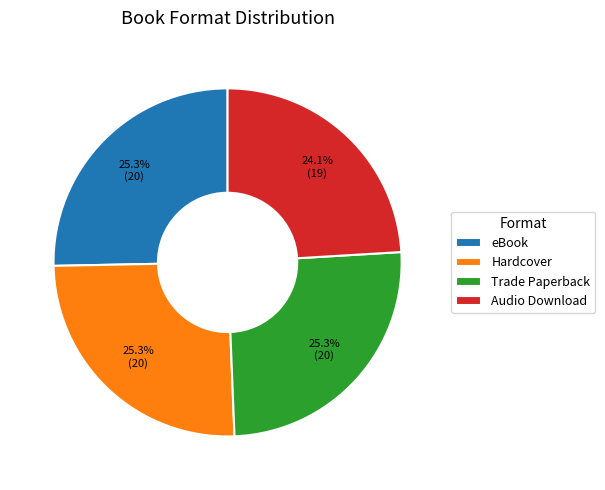

To the nearest percent, what percentage of the pie is eBook?

25%